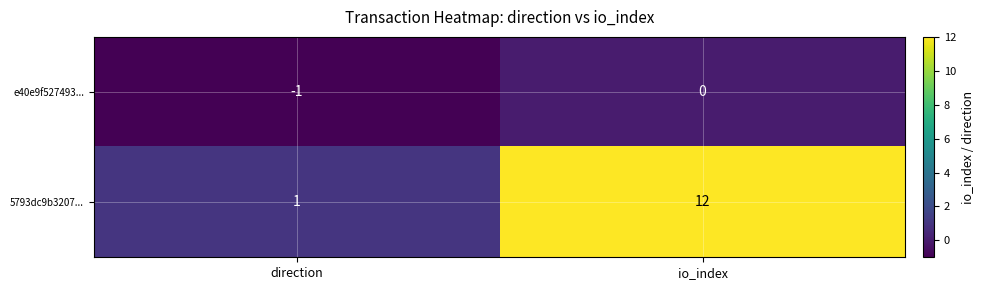

The value of 5793dc9b3207... at io_index is 4. True or false?

False